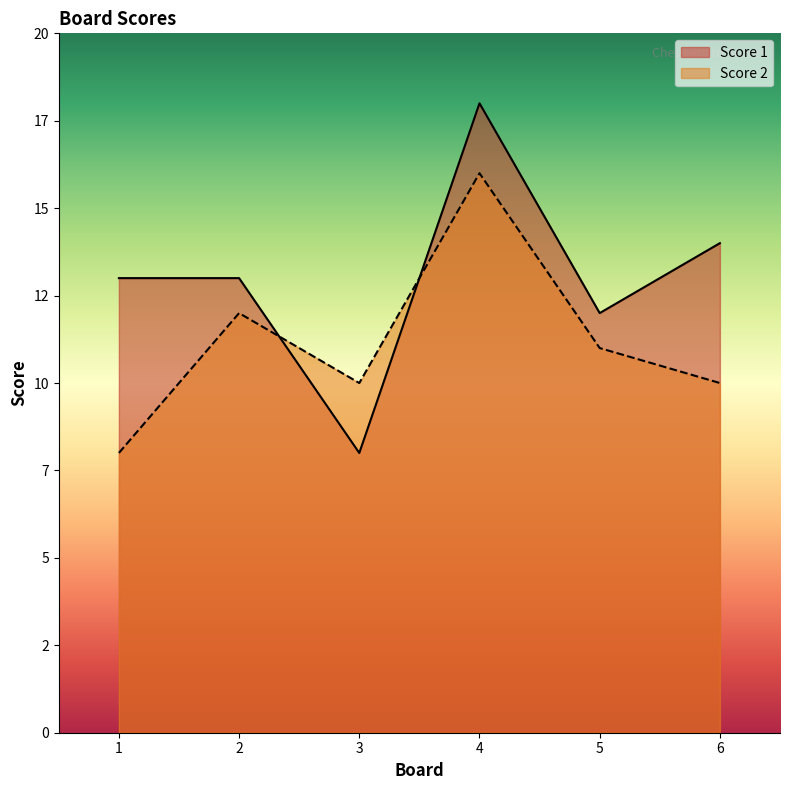

At how many categories does at least one series exceed 13?

2